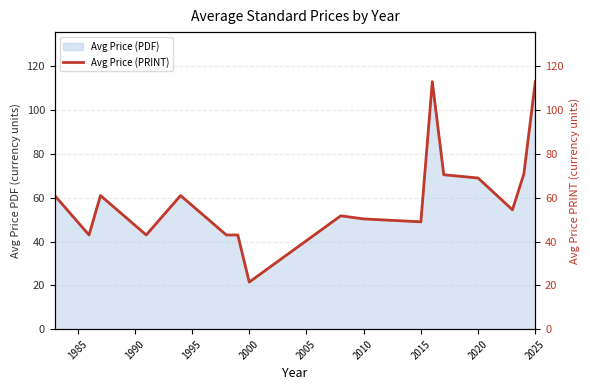

Is it true that Avg Price (PDF) equals 197.8 at 2025?

False